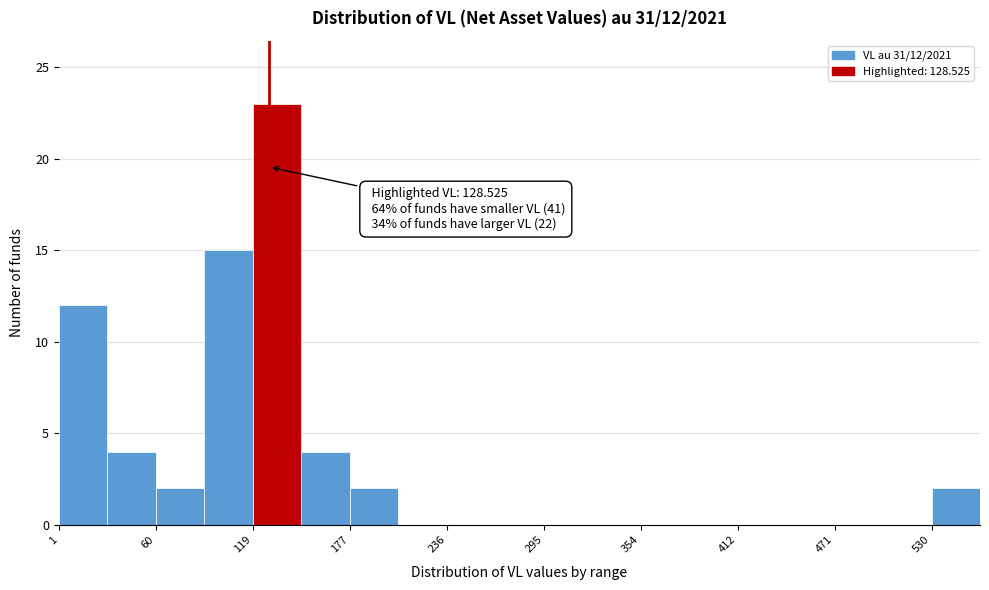

Read against the x-axis, roughly where is the centre of the tallest bar?

130